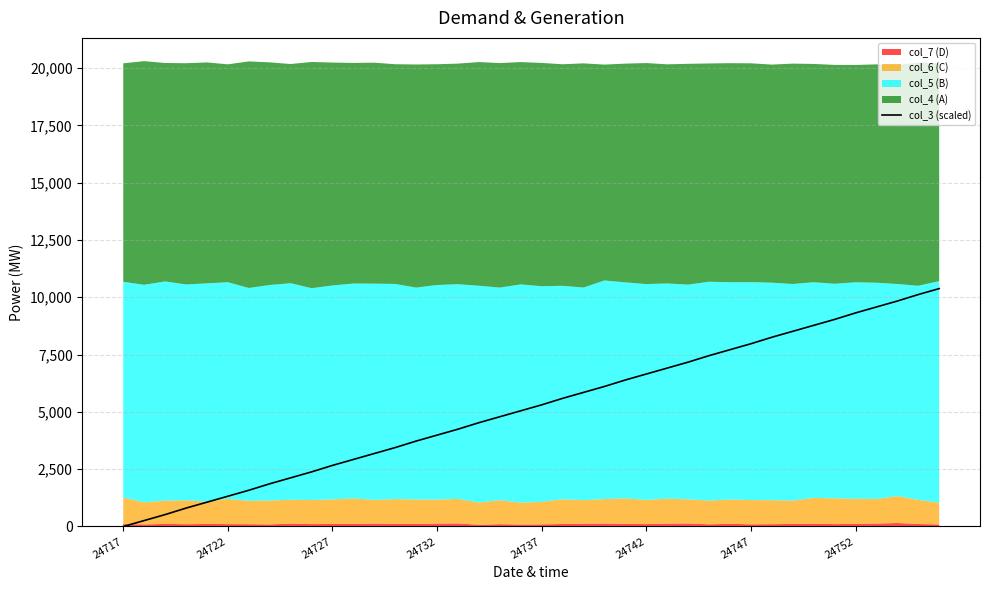

Which category has the lowest value across all series?

24717